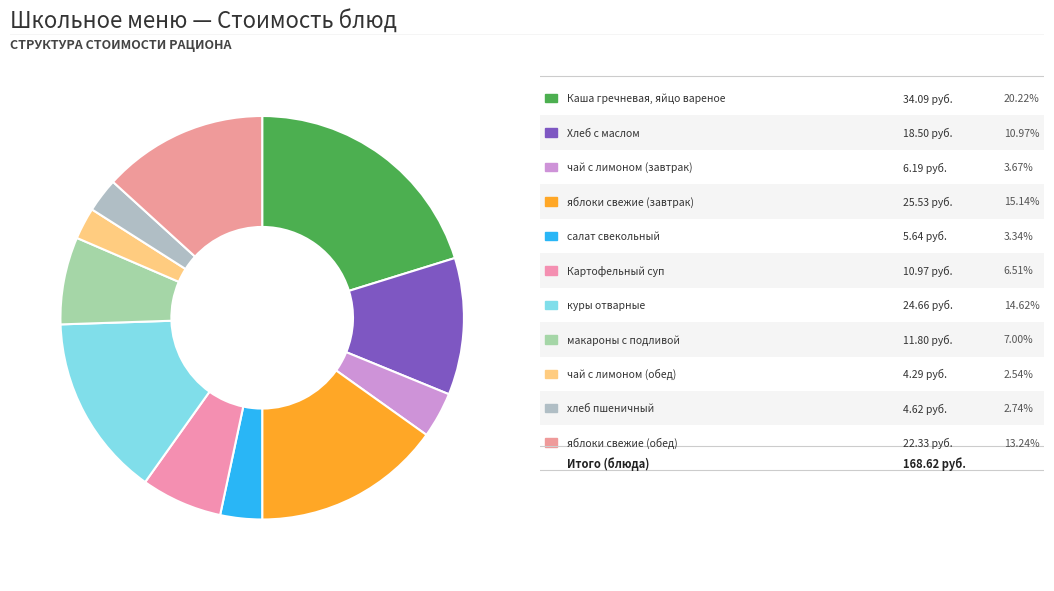

Count the number of slices in the pie.

11